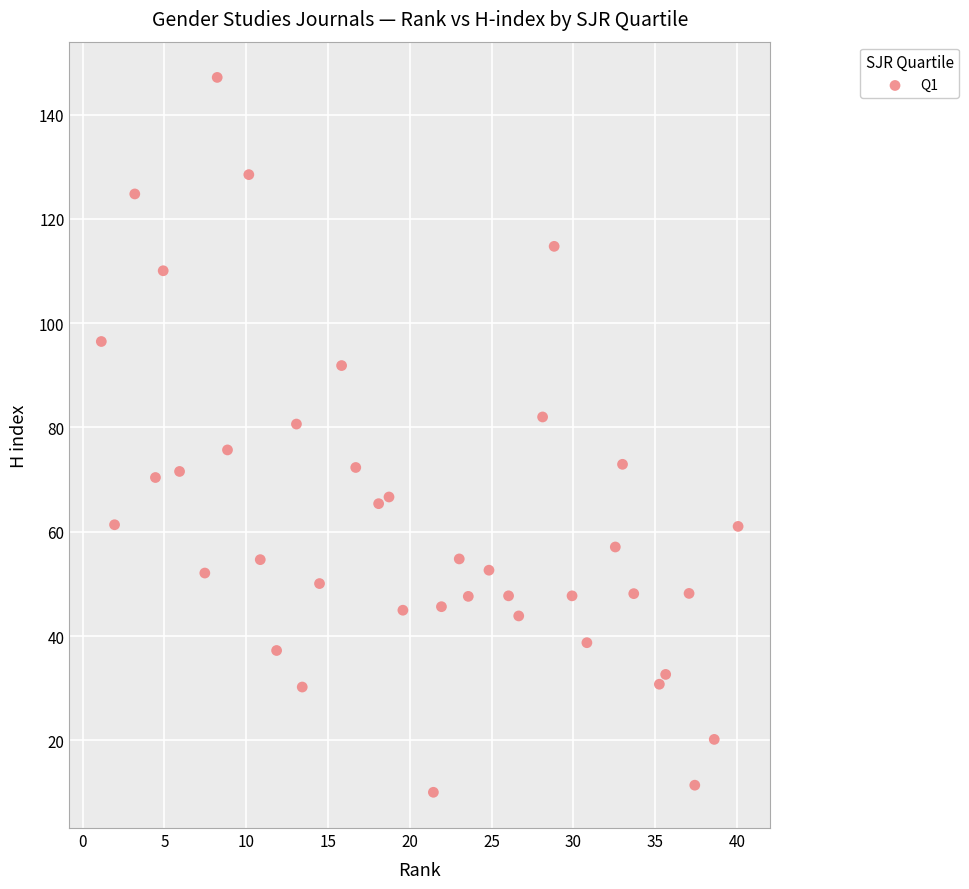

What is the range of Y values (max minus min)?

137.1